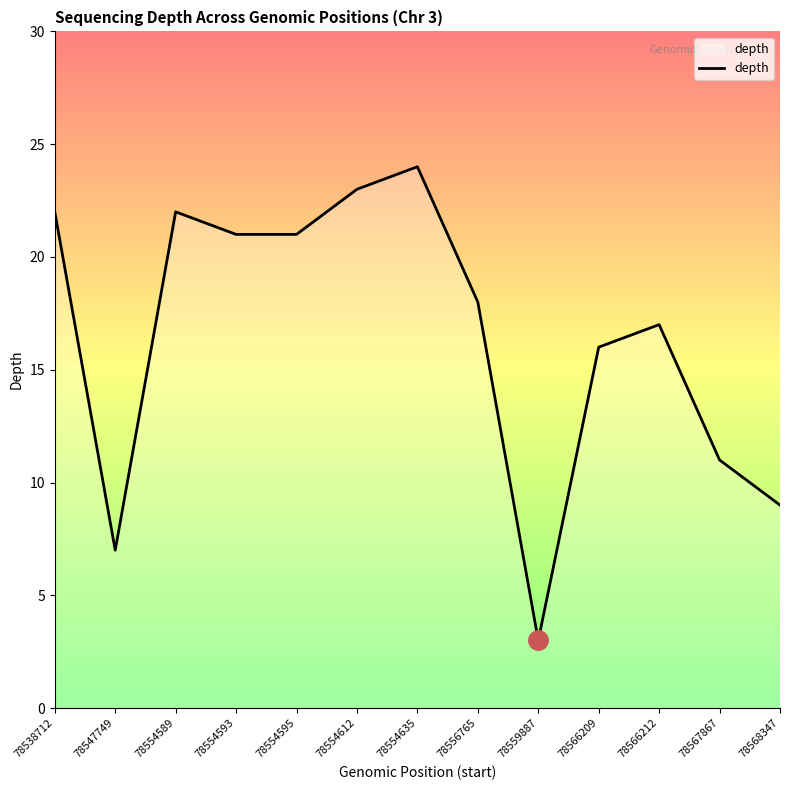

Reading left to right, extract all data points from this chart.

22	7	22	21	21	23	24	18	3	16	17	11	9